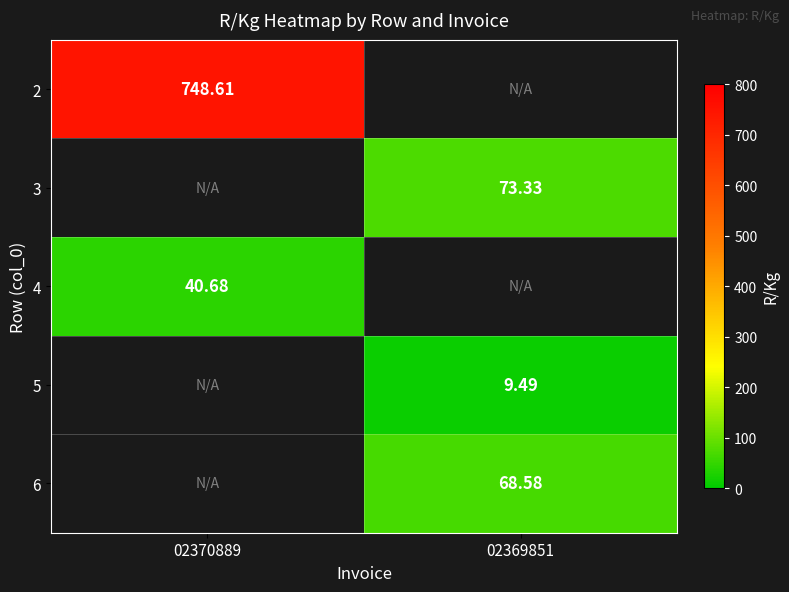

At how many categories does at least one series exceed 189?

1